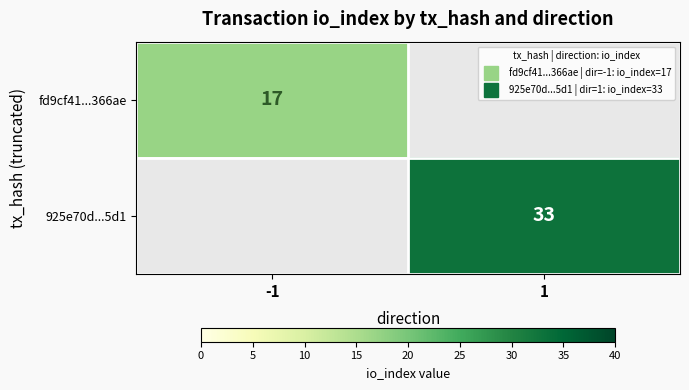

How many categories are shown in the chart?

2